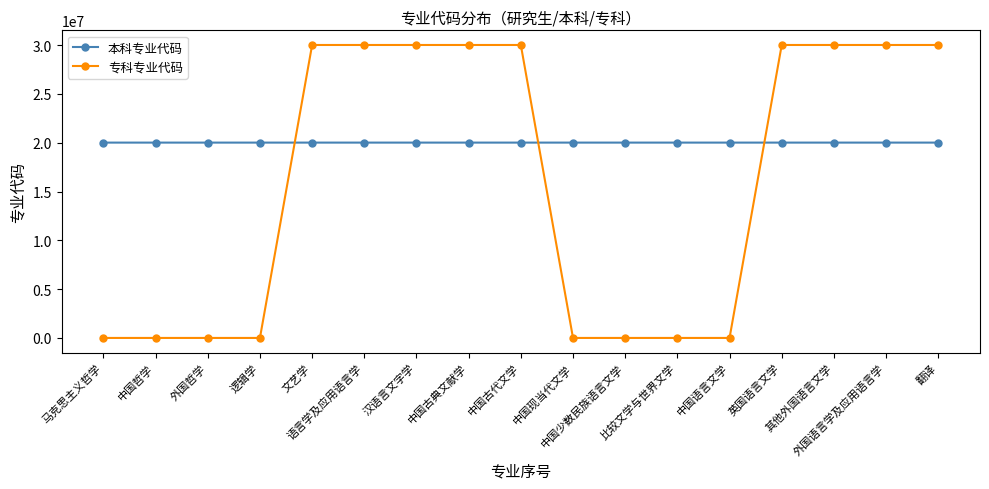

At how many categories does at least one series exceed 1990568?

17